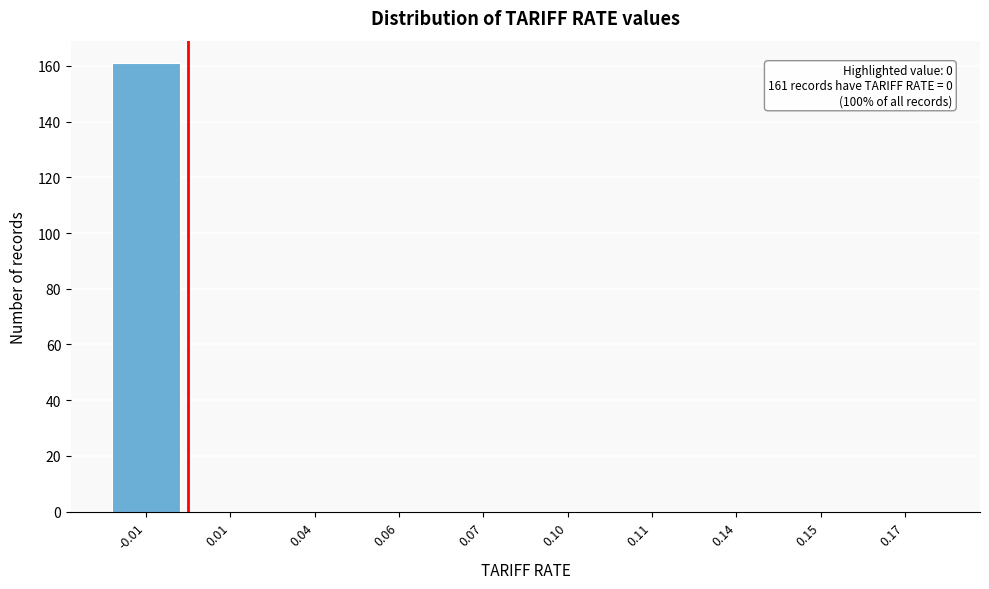

Reading left to right, transcribe all the data shown in this chart.

-0.01=161	0.01=0	0.04=0	0.06=0	0.07=0	0.10=0	0.11=0	0.14=0	0.15=0	0.17=0